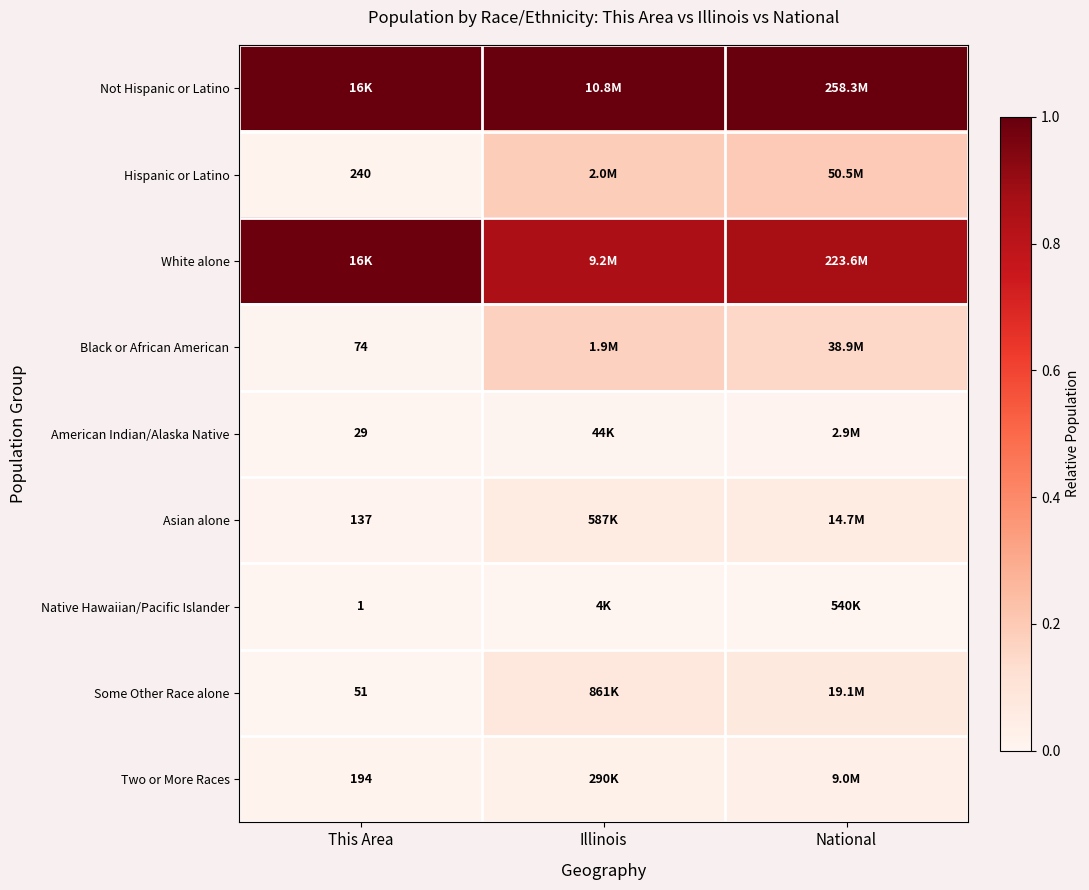

Is the value of Two or More Races at This Area greater than the value of Hispanic or Latino at This Area?

No